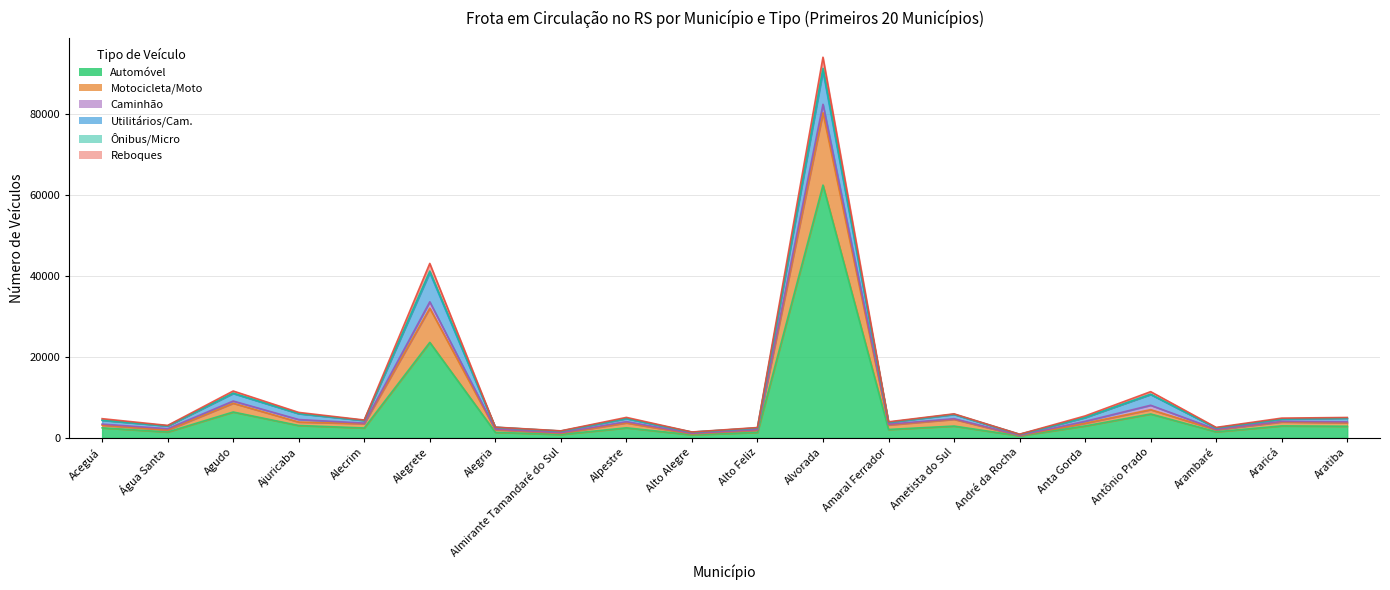

Where does the Ônibus/Micro series first go above 4864?

Agudo